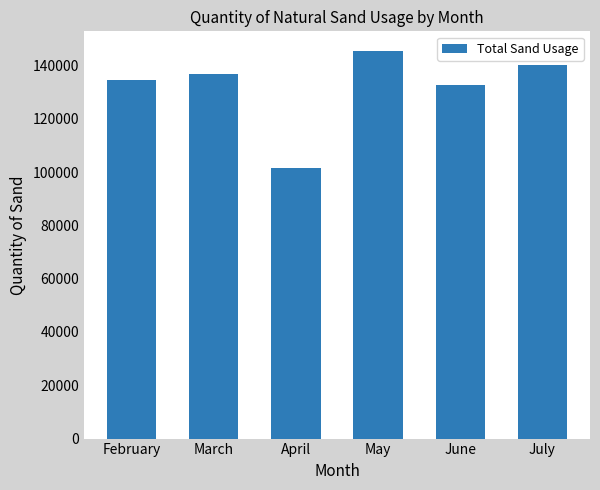

What is the greatest value displayed?

145516